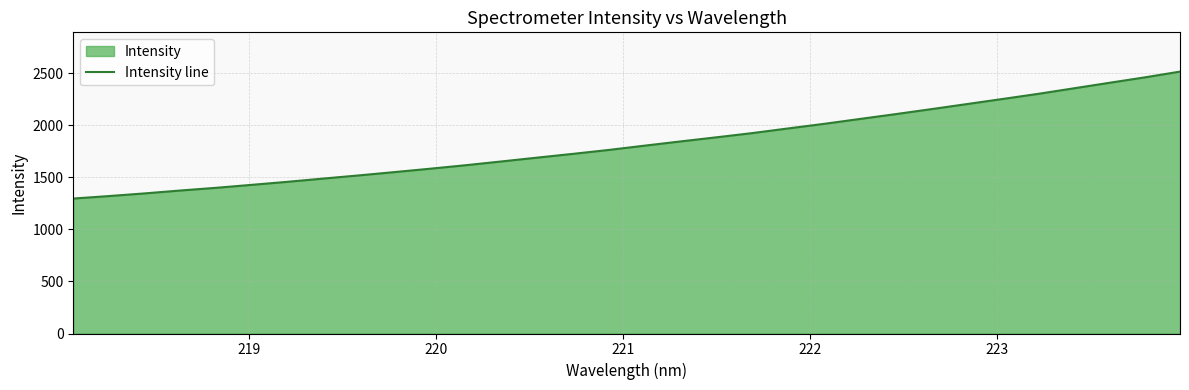

What is the difference between the maximum and minimum values?

1218.8